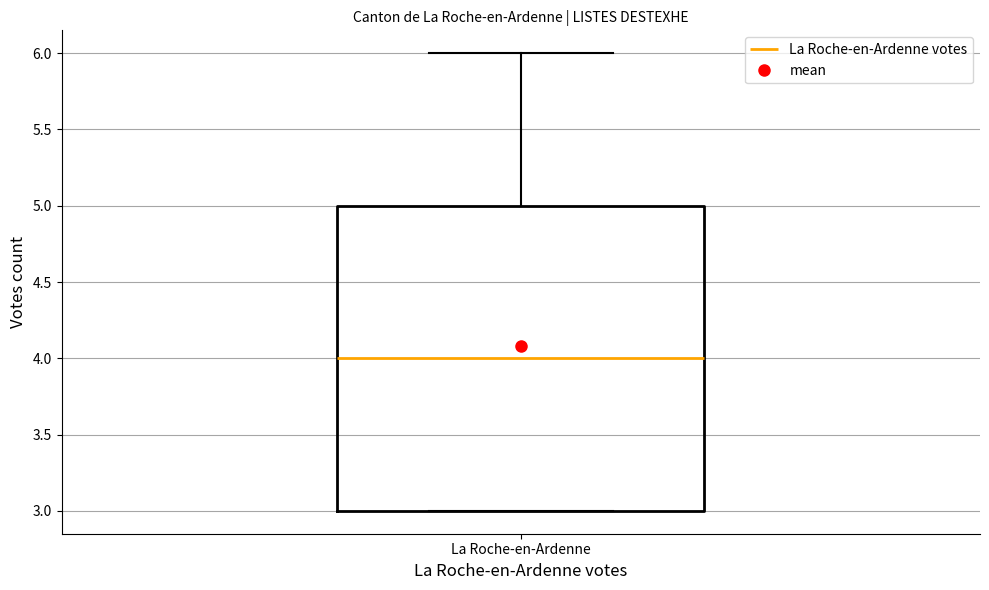

Transcribe this box plot: give where the median line is, the range the box spans, and where the two whiskers end, as read against the y-axis. The values are not printed on the chart, so give them approximately, as read against the axis.

median 4, box 3 to 5, whiskers 3 to 6